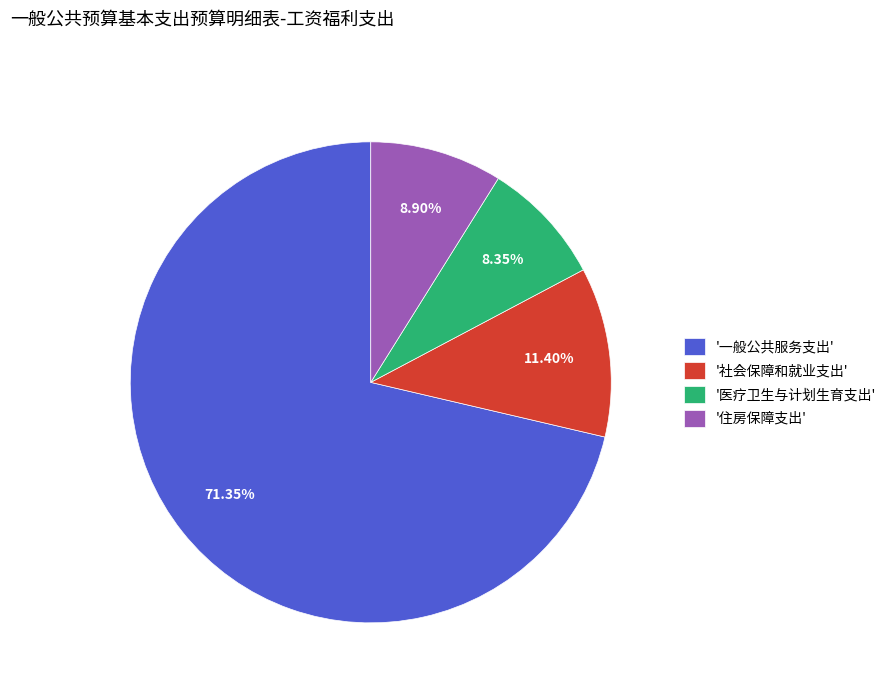

What is the smallest slice in the pie chart?

'医疗卫生与计划生育支出'